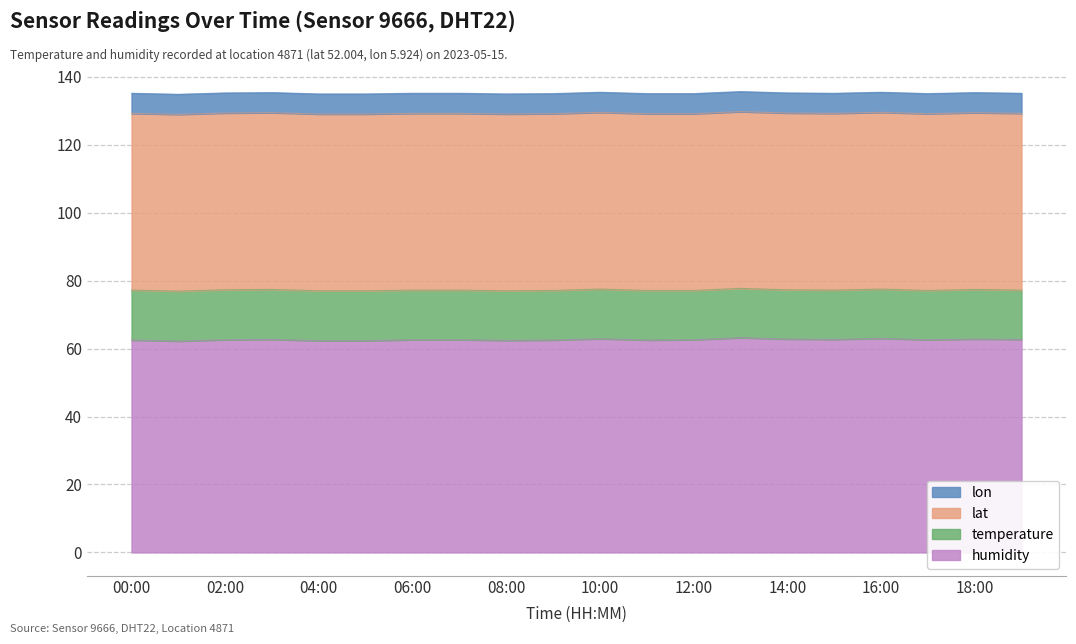

What is the minimum value shown in the chart?

5.9